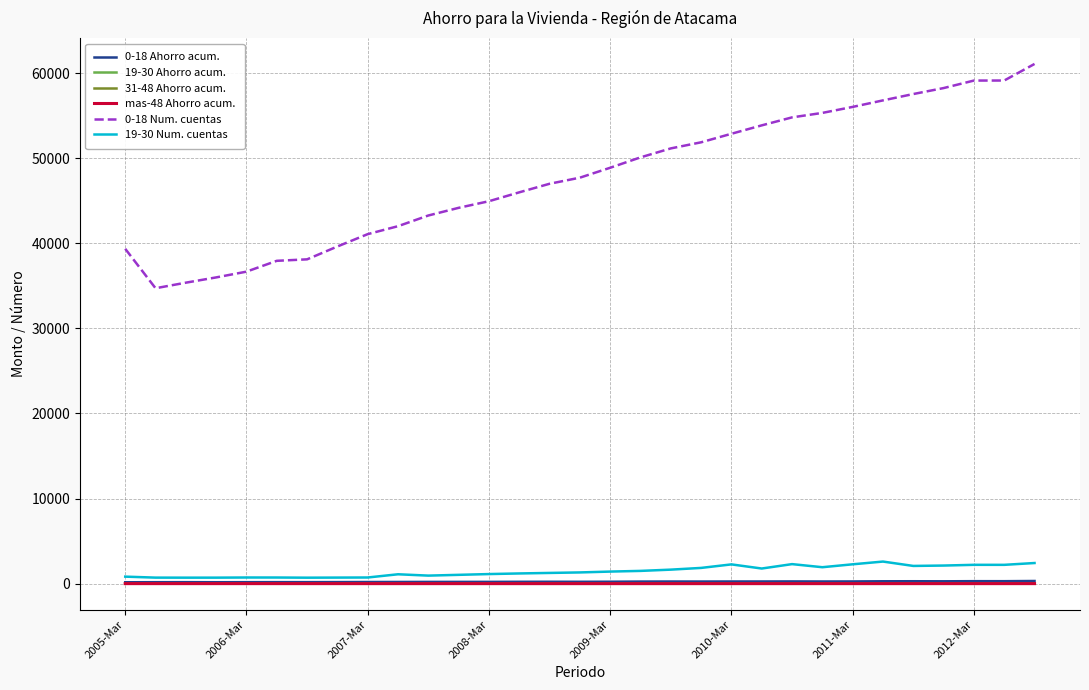

Which series has the widest spread of values?

0-18 Num. cuentas